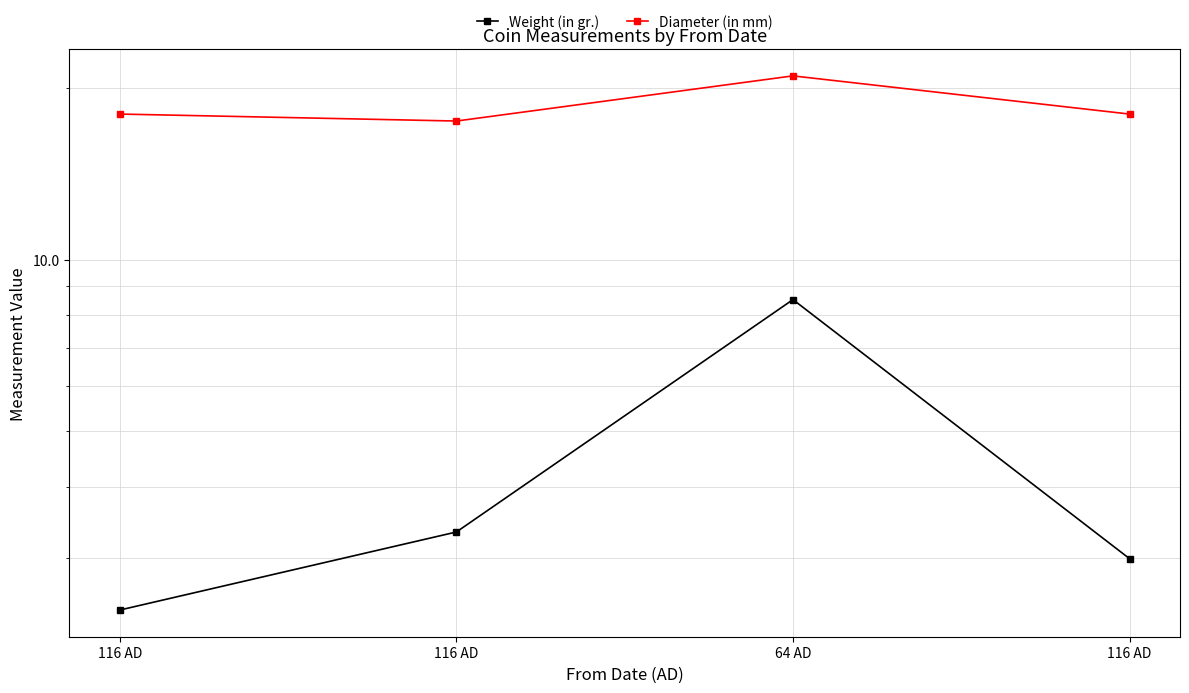

Count the Diameter (in mm) values in the range 18 to 21.

3